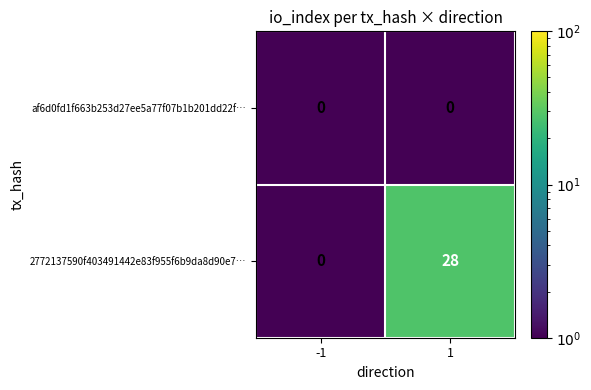

Reading left to right, list all the values displayed in this chart.

af6d0fd1f663b253d27ee5a77f07b1b201dd22f…: -1=0	1=0
2772137590f403491442e83f955f6b9da8d90e7…: -1=0	1=28